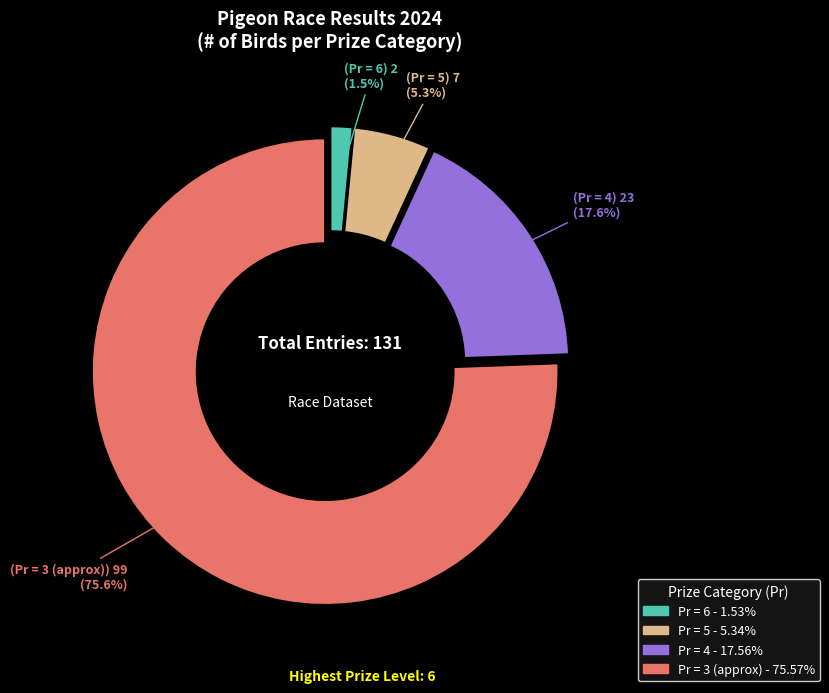

Does any single category account for the majority?

Yes